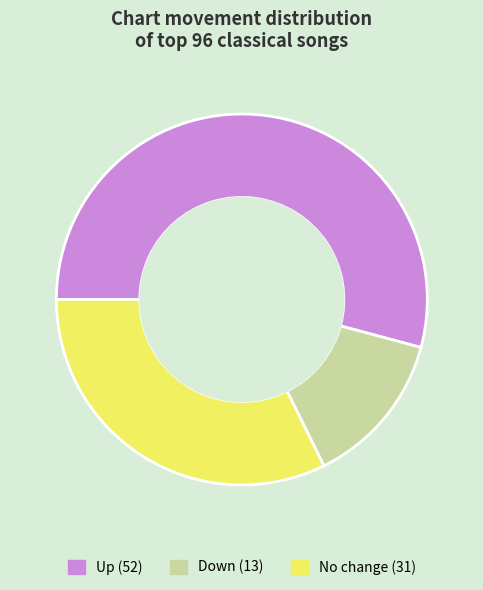

Is there any slice that represents more than half of the pie?

Yes